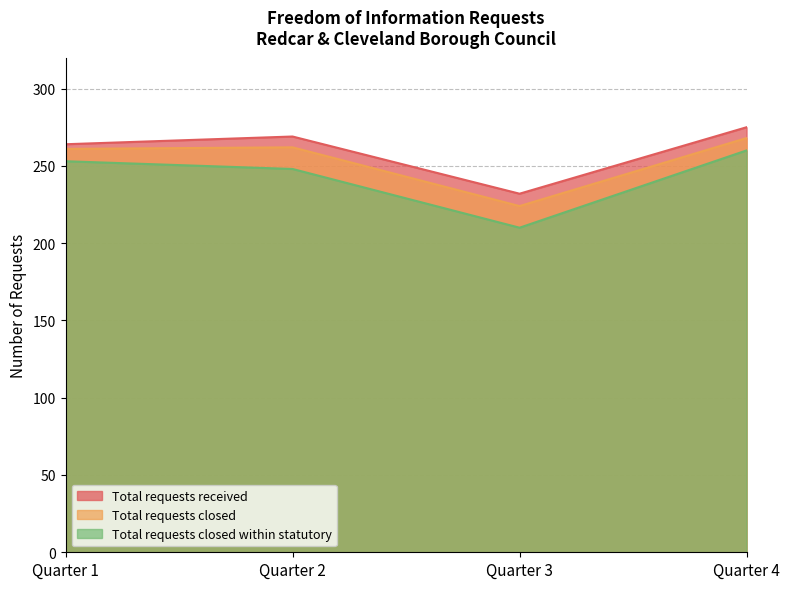

At which category does Total requests closed within statutory reach its first local valley?

Quarter 3